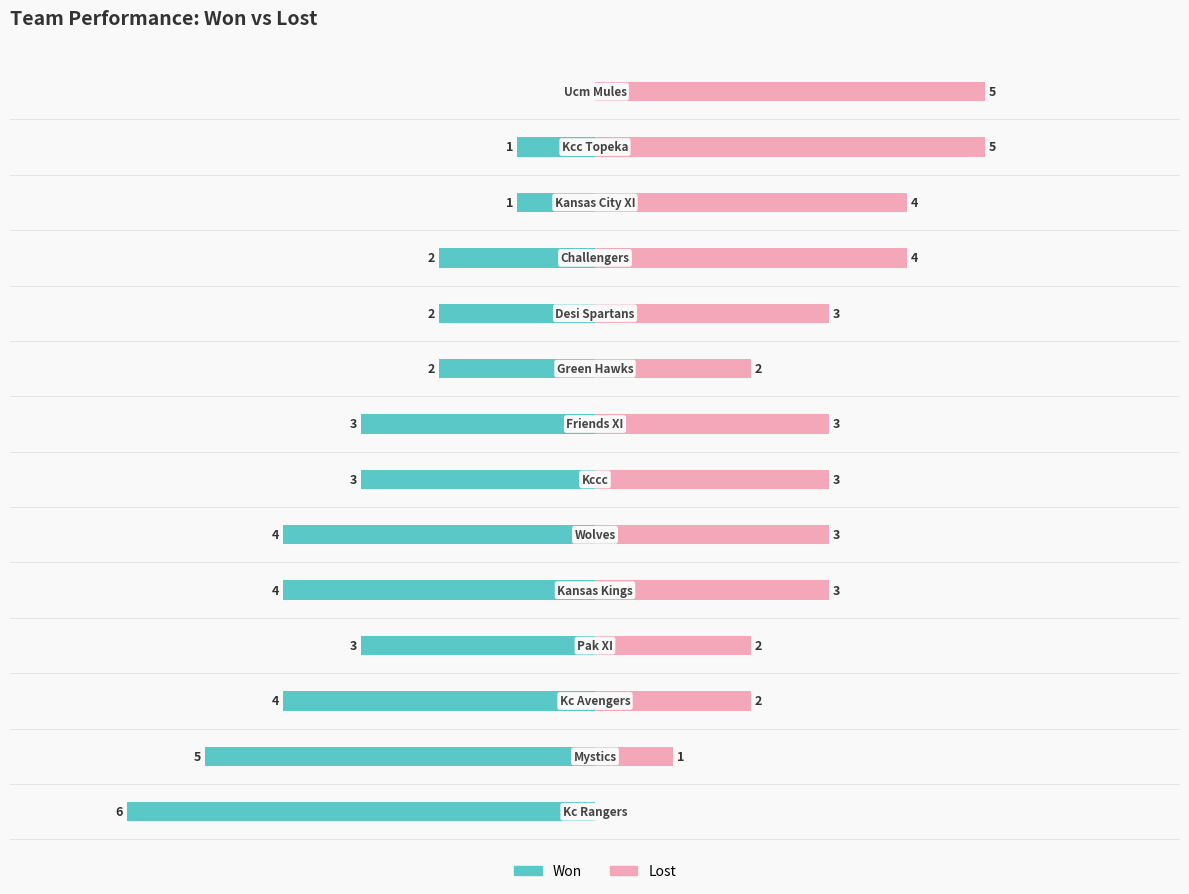

What position from the left is −6?

2